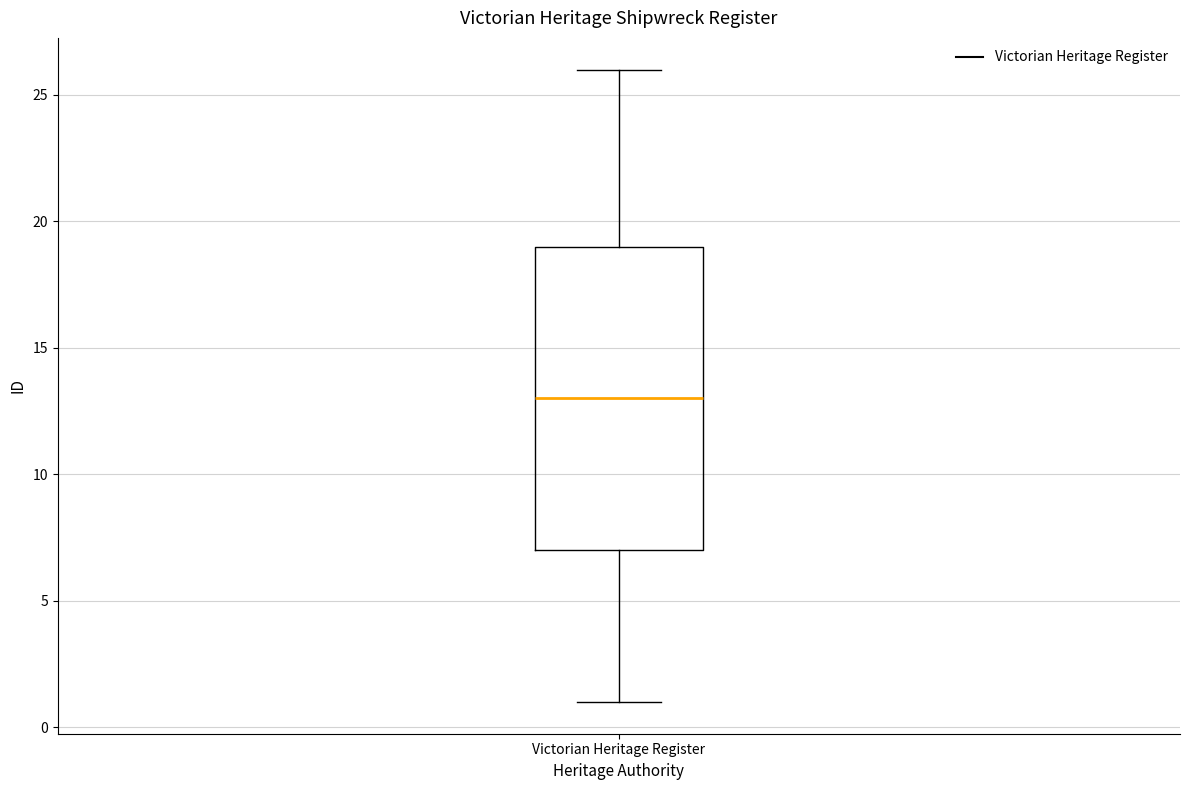

Transcribe this box plot: give where the median line is, the range the box spans, and where the two whiskers end, as read against the y-axis. The values are not printed on the chart, so give them approximately, as read against the axis.

median 13, box 7 to 19, whiskers 1 to 26